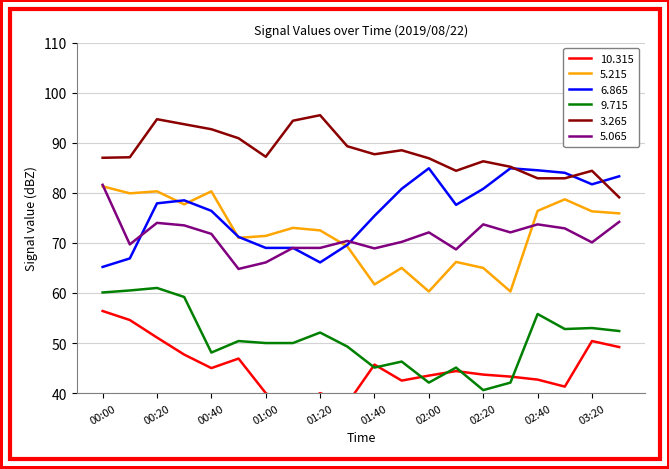

Reading left to right, what are all the values shown in this chart?

 10.315: 56.4	54.6	51.1	47.7	45.0	46.9	40.0	36.7	40.0	37.9	45.7	42.5	43.5	44.4	43.7	43.3	42.7	41.3	50.4	49.2
  5.215: 81.3	79.9	80.3	77.7	80.3	71.0	71.4	73.0	72.5	69.3	61.7	65.0	60.3	66.2	65.0	60.3	76.4	78.7	76.3	75.9
  6.865: 65.2	66.9	77.9	78.5	76.4	71.2	69.0	69.0	66.1	69.6	75.4	80.8	84.9	77.6	80.8	84.9	84.5	84.0	81.7	83.3
  9.715: 60.1	60.5	61.0	59.2	48.1	50.4	50.0	50.0	52.1	49.3	45.1	46.3	42.1	45.1	40.6	42.1	55.8	52.8	53.0	52.4
  3.265: 87.0	87.1	94.7	93.7	92.7	90.9	87.2	94.4	95.5	89.3	87.7	88.5	86.9	84.4	86.3	85.2	82.9	82.9	84.4	79.1
  5.065: 81.6	69.7	74.0	73.5	71.8	64.8	66.1	69.0	69.0	70.4	68.9	70.2	72.1	68.7	73.7	72.1	73.7	72.9	70.1	74.2